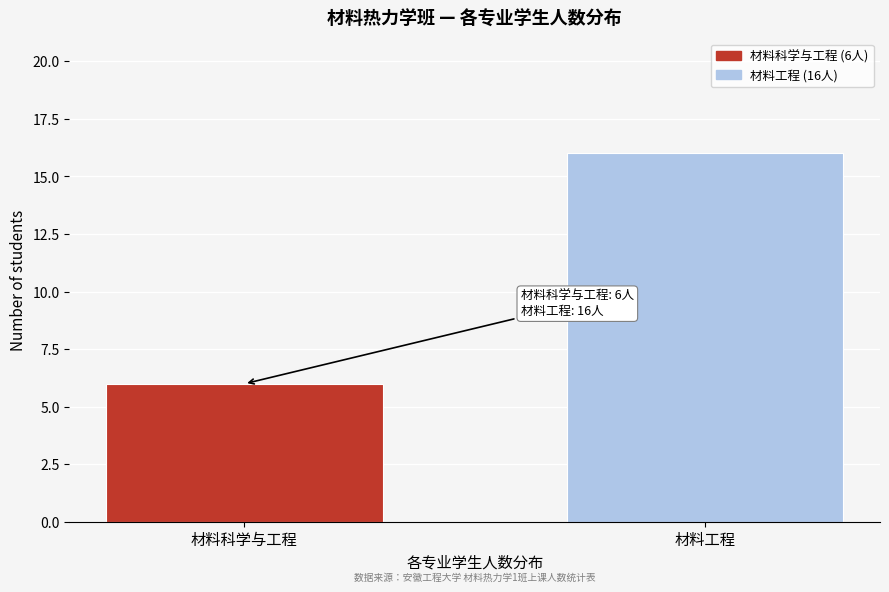

Reading left to right, what are all the values shown in this chart?

6	16